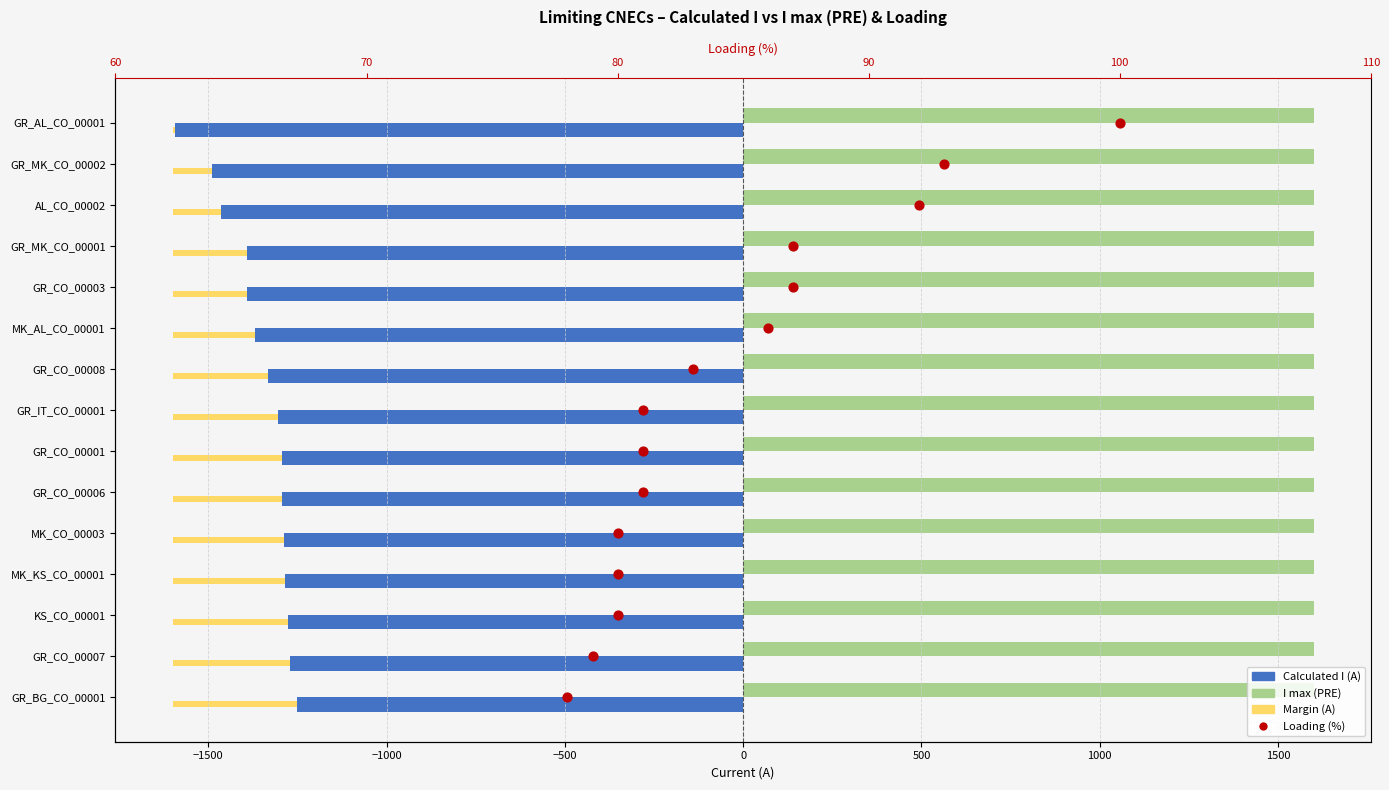

At how many categories does at least one series exceed -1036?

15